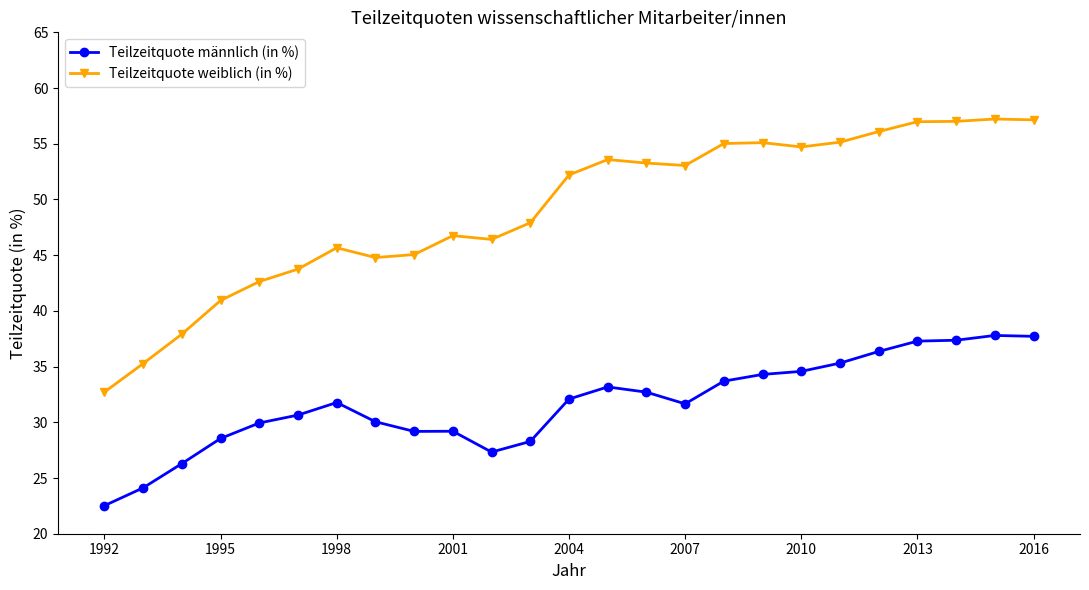

What is the highest value of the Teilzeitquote männlich (in %) series?

37.8